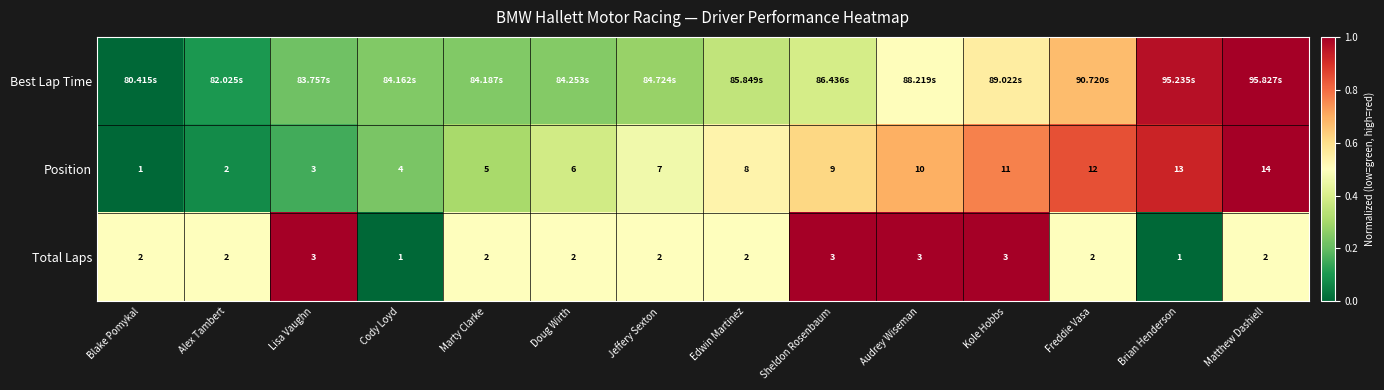

How many categories are shown in the chart?

14